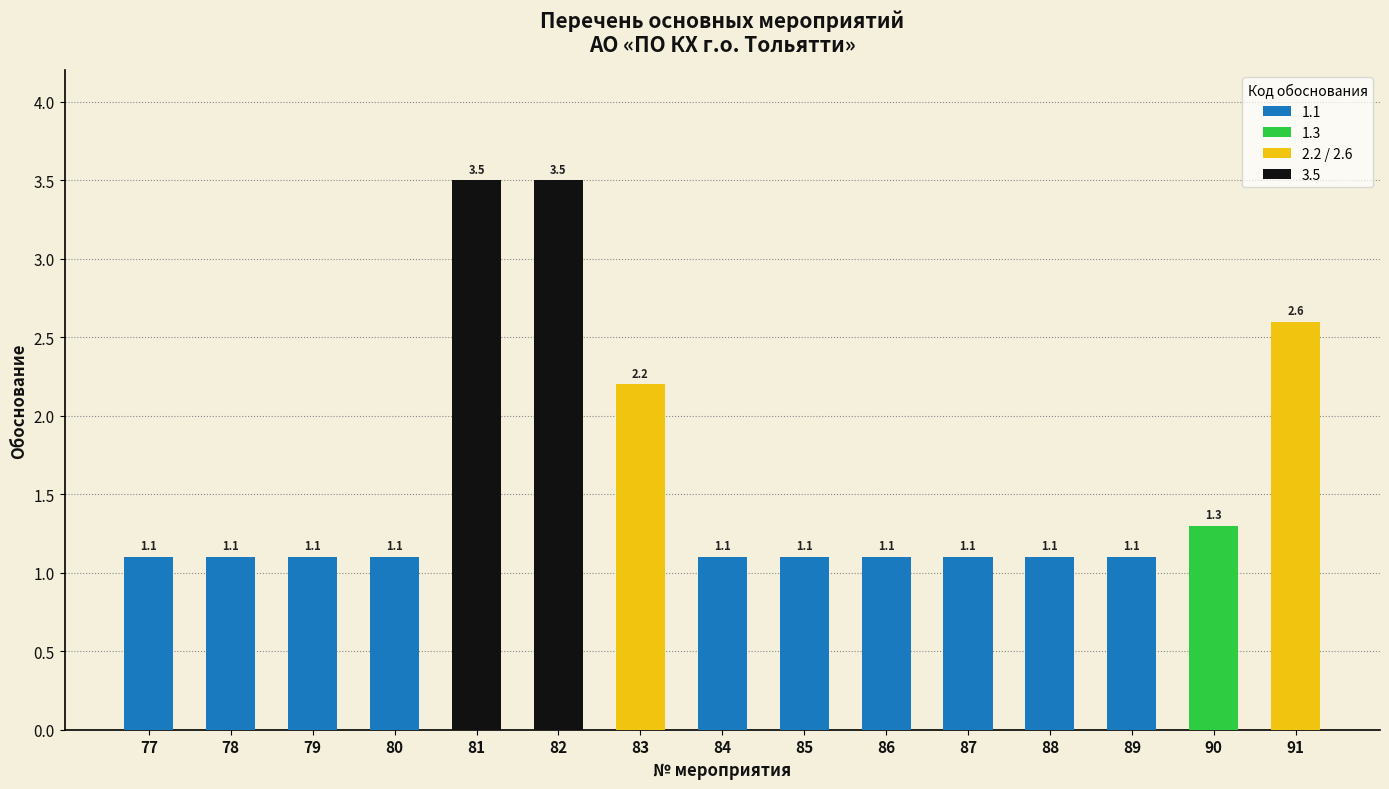

What is the change in value from 81 to 89?

-2.4